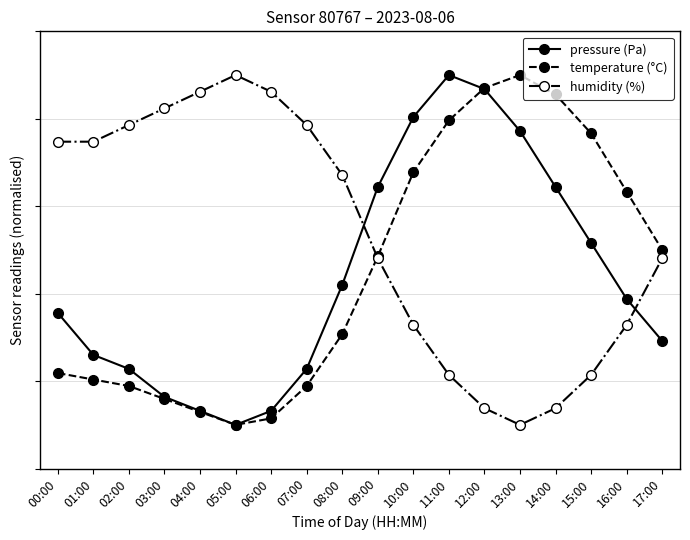

Reading left to right, extract all data points from this chart.

pressure (Pa): 35.6	26.0	22.8	16.4	13.2	10.0	13.2	22.8	42.0	64.4	80.4	90.0	86.8	77.2	64.4	51.6	38.8	29.2
temperature (°C): 21.9	20.4	18.9	15.9	13.0	10.0	11.5	18.9	30.7	48.5	67.8	79.6	87.0	90.0	85.6	76.7	63.3	50.0
humidity (%): 74.8	74.8	78.6	82.4	86.2	90.0	86.2	78.6	67.1	48.1	32.9	21.4	13.8	10.0	13.8	21.4	32.9	48.1